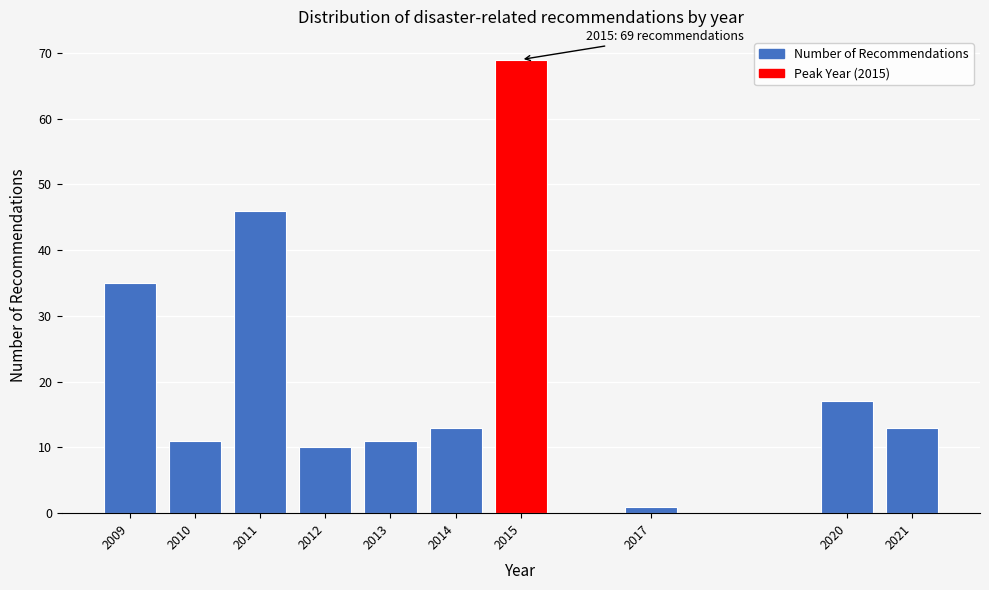

Reading left to right, list all the values displayed in this chart.

2009=35	2010=11	2011=46	2012=10	2013=11	2014=13	2015=69	2017=1	2020=17	2021=13